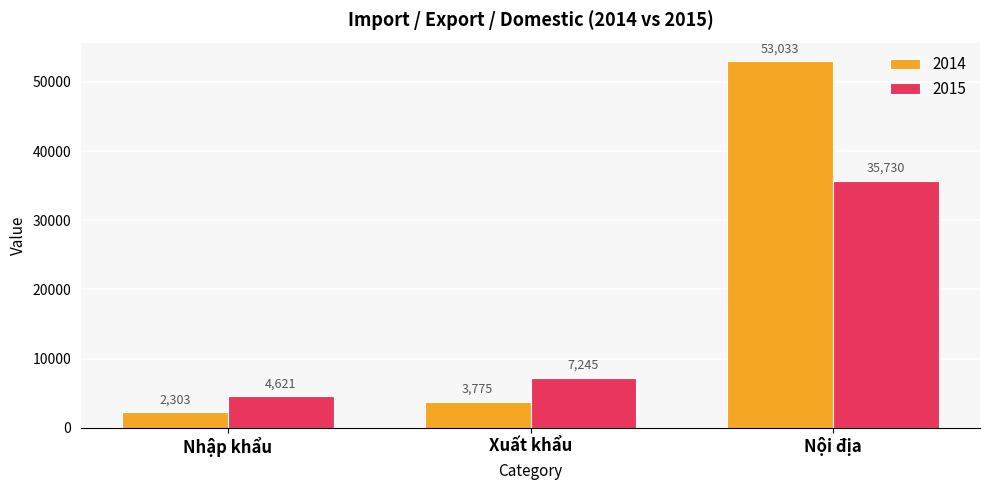

Is the value of 2015 at Nhập khẩu greater than the value of 2014 at Xuất khẩu?

Yes